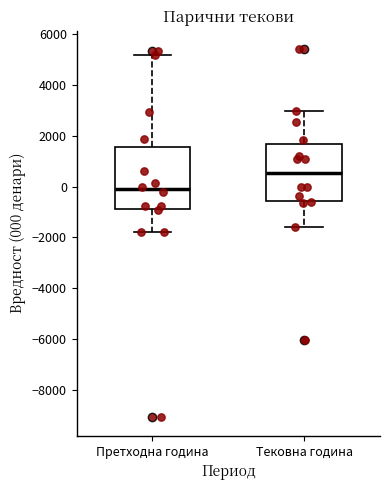

Where does the median line of the box for Тековна година sit on the y-axis? The values are not printed on the chart, so give them approximately, as read against the axis.

600